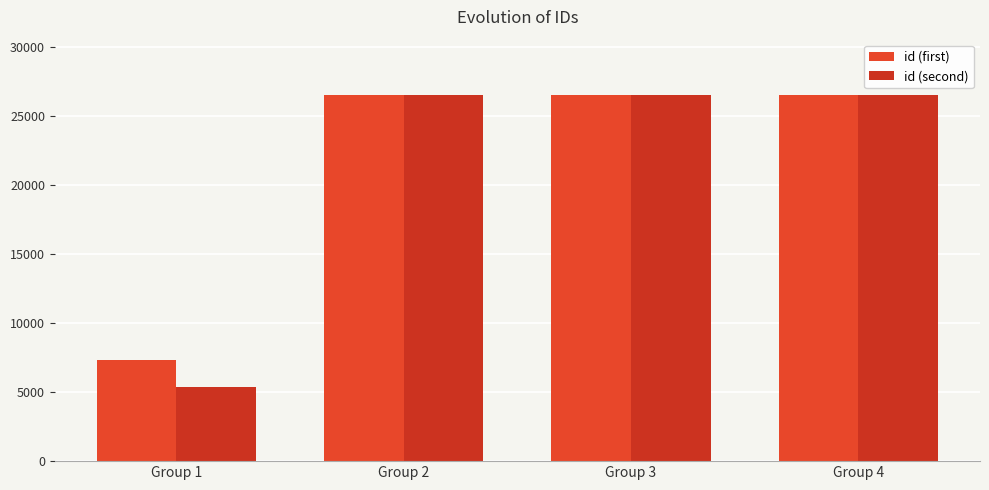

Reading left to right, transcribe all the data shown in this chart.

id (first): Group 1=7329	Group 2=26515	Group 3=26555	Group 4=26551
id (second): Group 1=5350	Group 2=26516	Group 3=26556	Group 4=26552